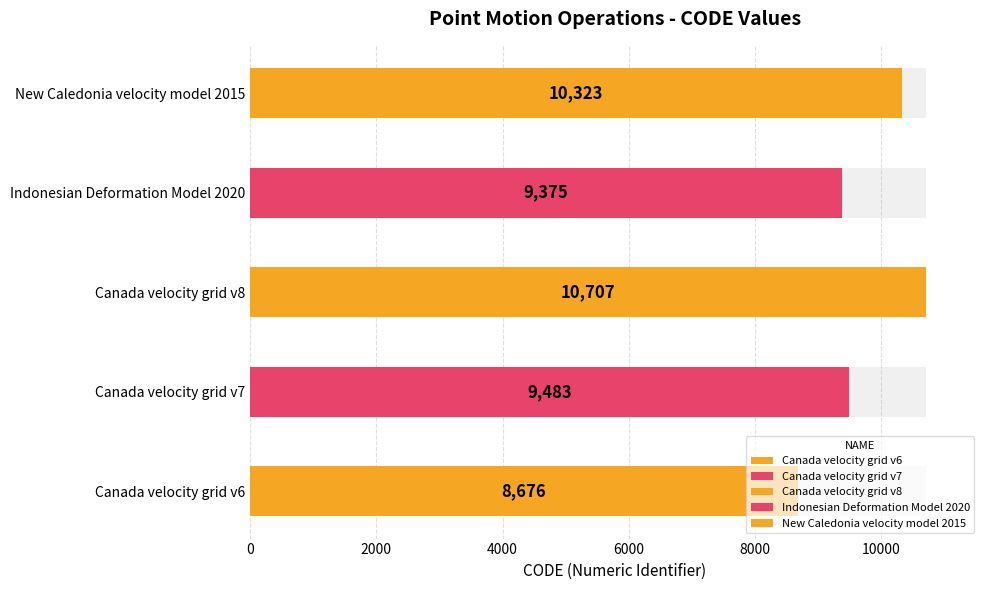

Approximately how many times larger is the value at Canada velocity grid v8 compared to New Caledonia velocity model 2015?

1.0